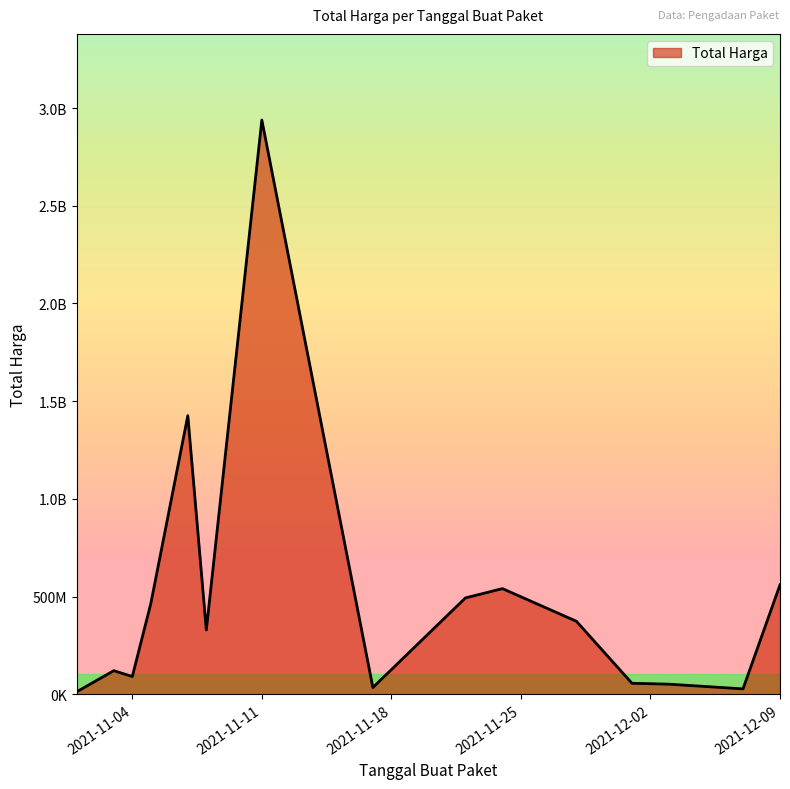

Does the chart have visible grid lines?

No